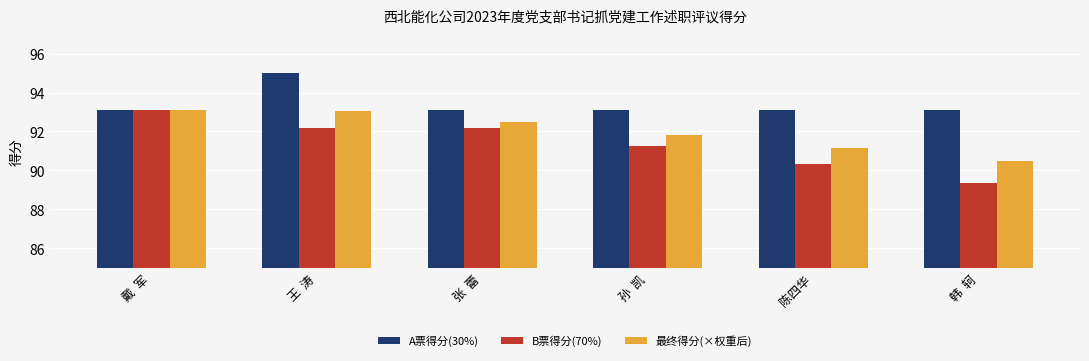

What is the value of the A票得分(30%) bar at the 5th from the left?

93.1